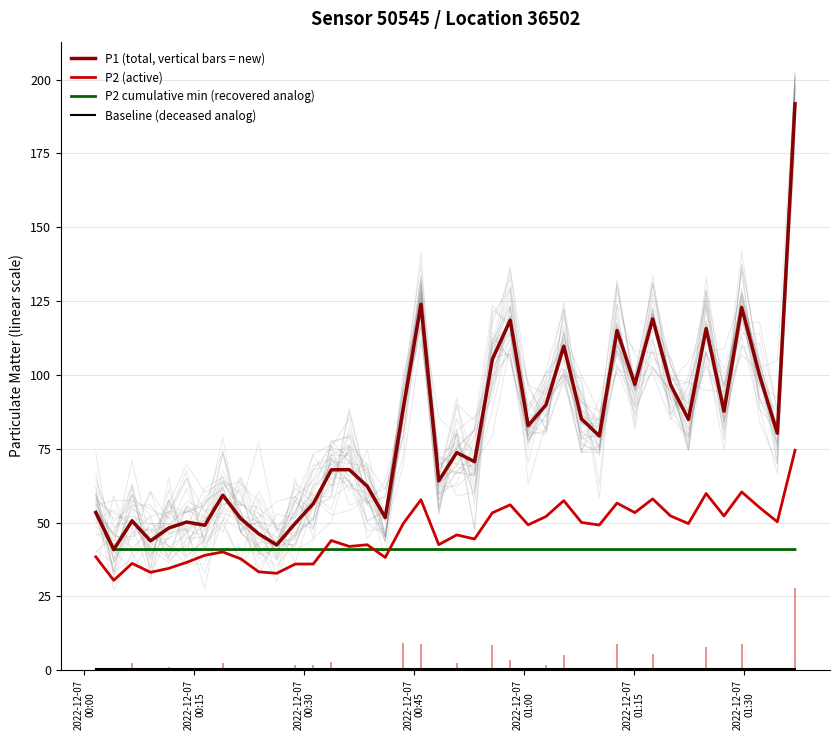

What is the lowest value of the P2 (active) series?

30.4